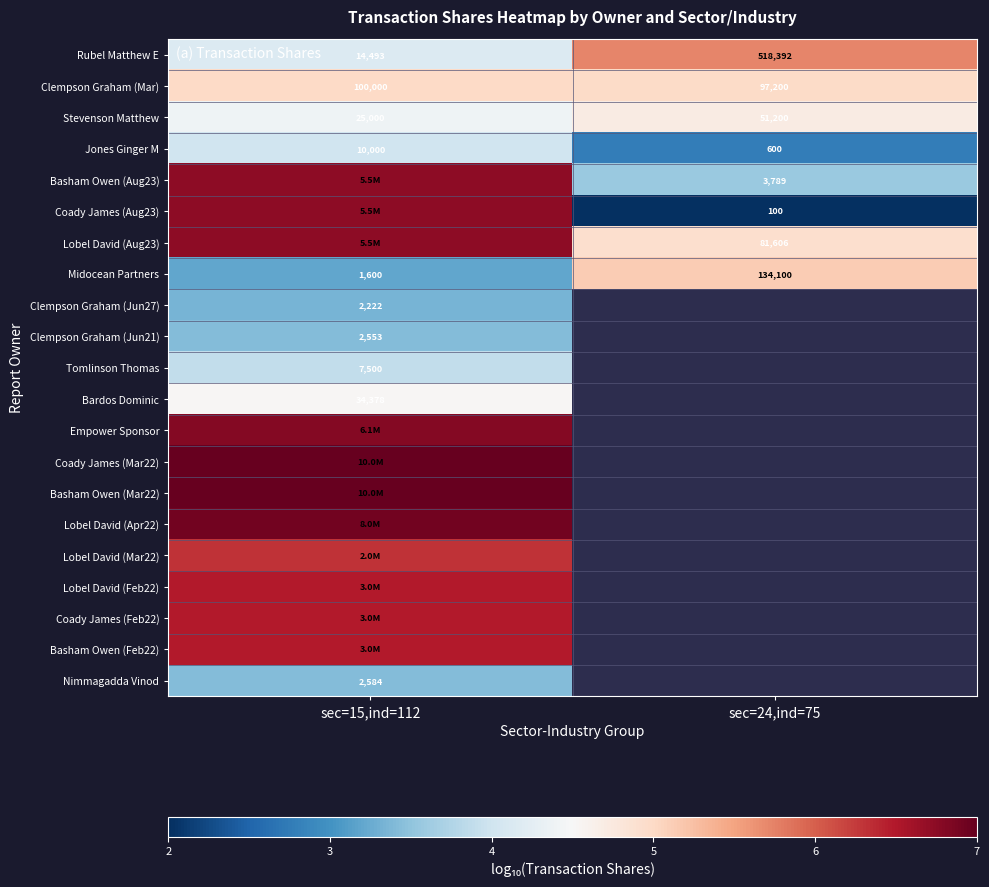

What is the minimum value for Coady James (Feb22)?

6.5